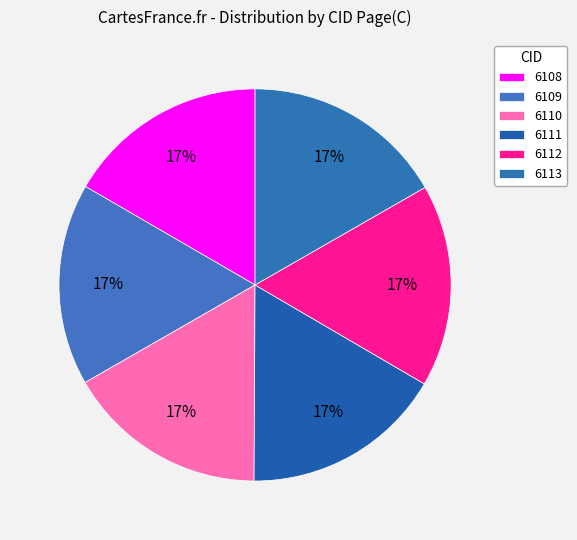

Which slice is the smallest?

6110